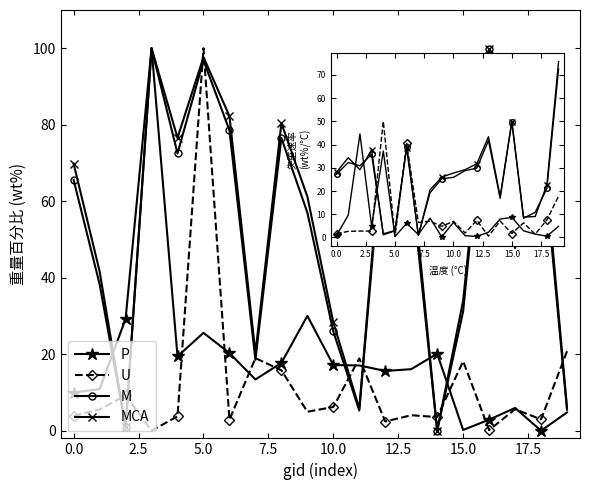

True or false: MCA has more than 0 points higher than both neighbors.

True